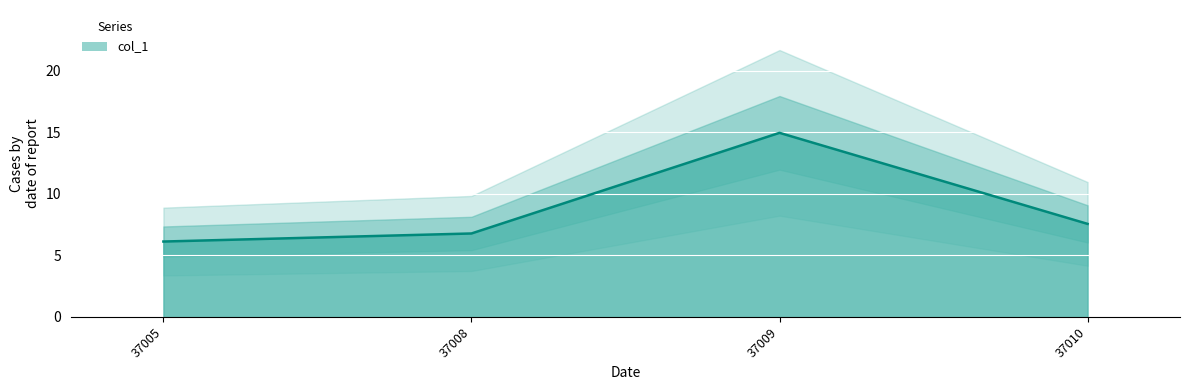

What is the value of the 1st point from the left?

6.1